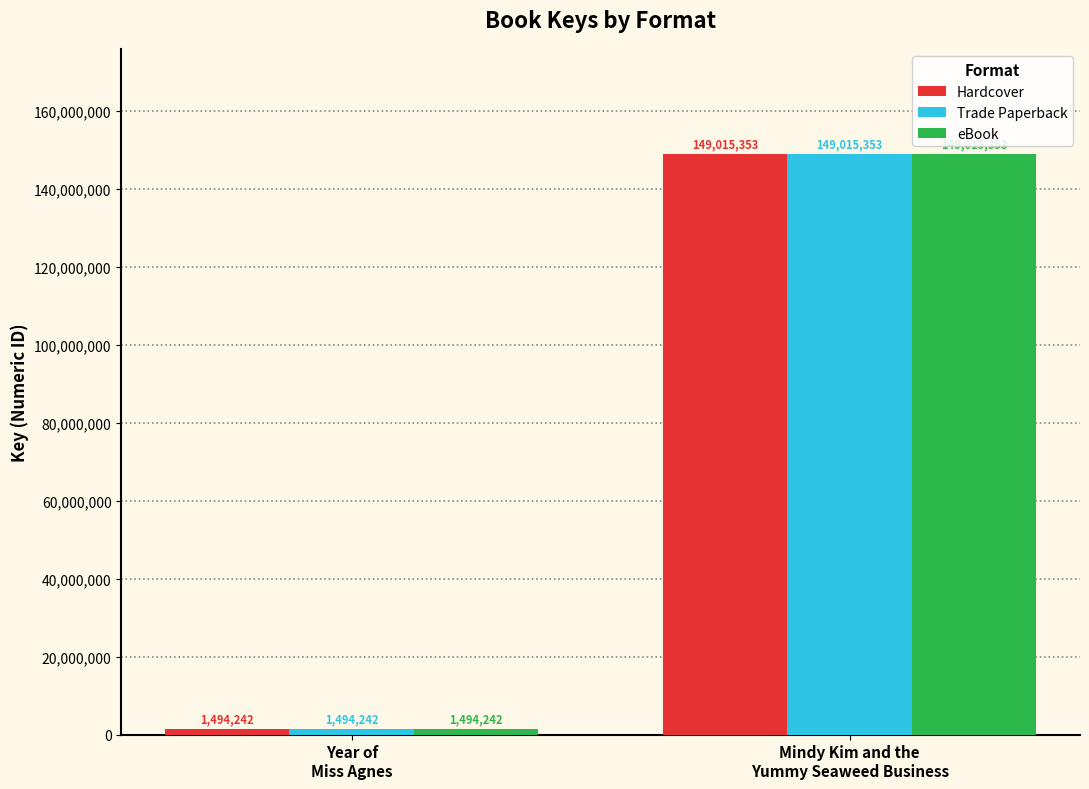

True or false: eBook has a value of 149015353 at Mindy Kim and the
Yummy Seaweed Business.

True